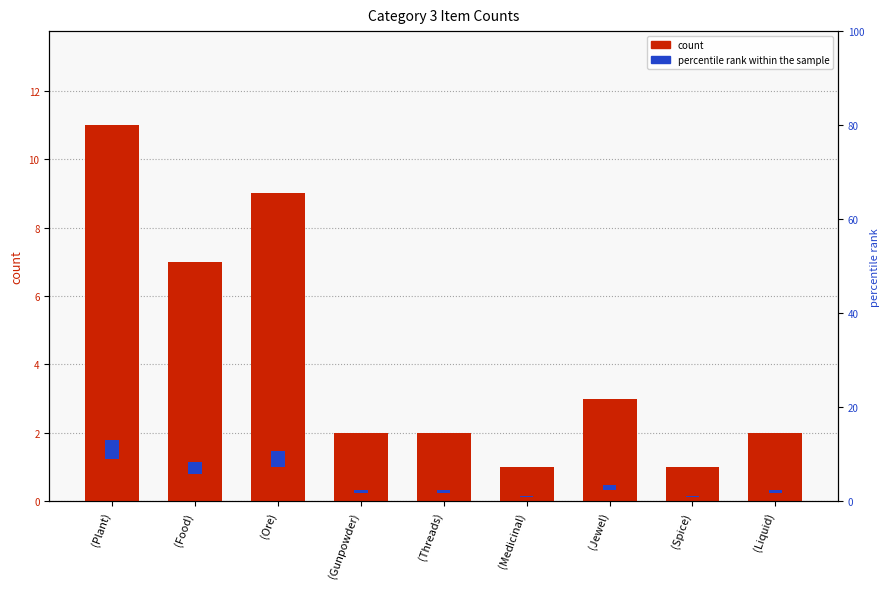

What is the difference between the second highest and second lowest values in the count series?

8.0